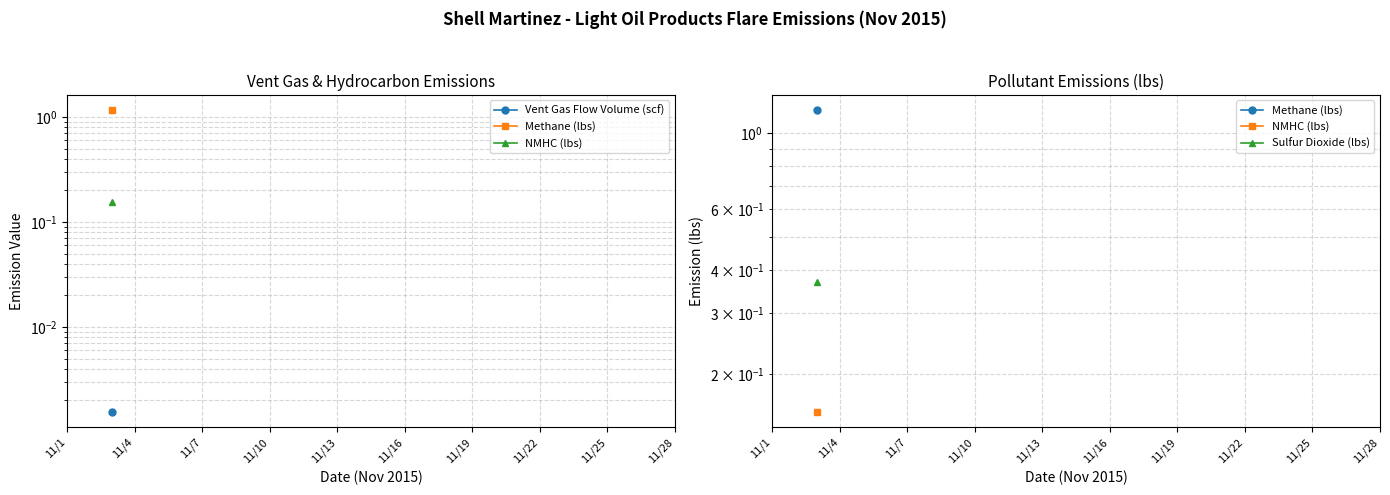

How many values in NMHC (lbs) are above zero?

1